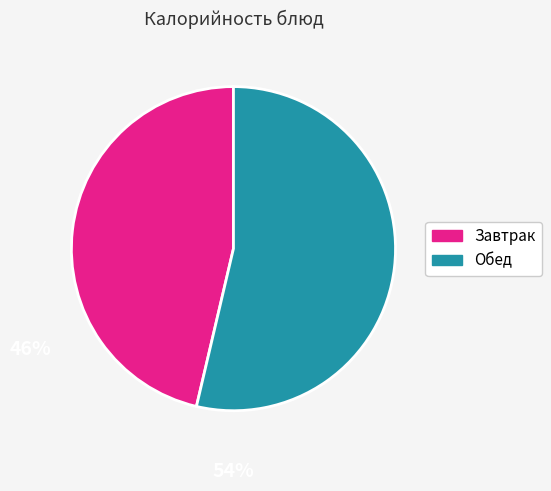

Between Обед and Завтрак, which is larger?

Обед